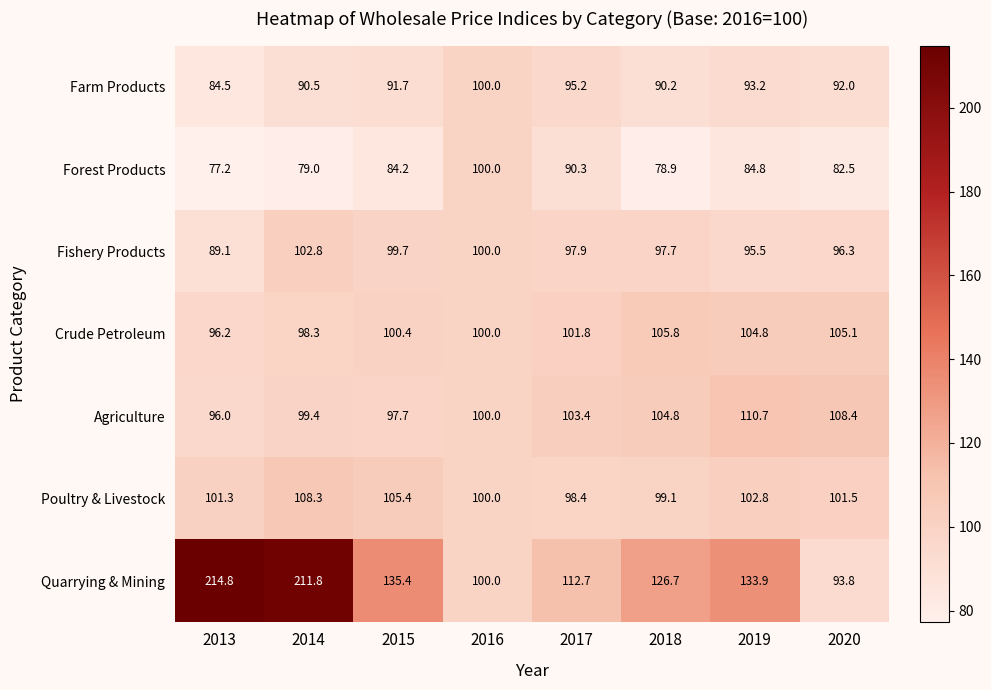

Count the number of categories in the chart.

8